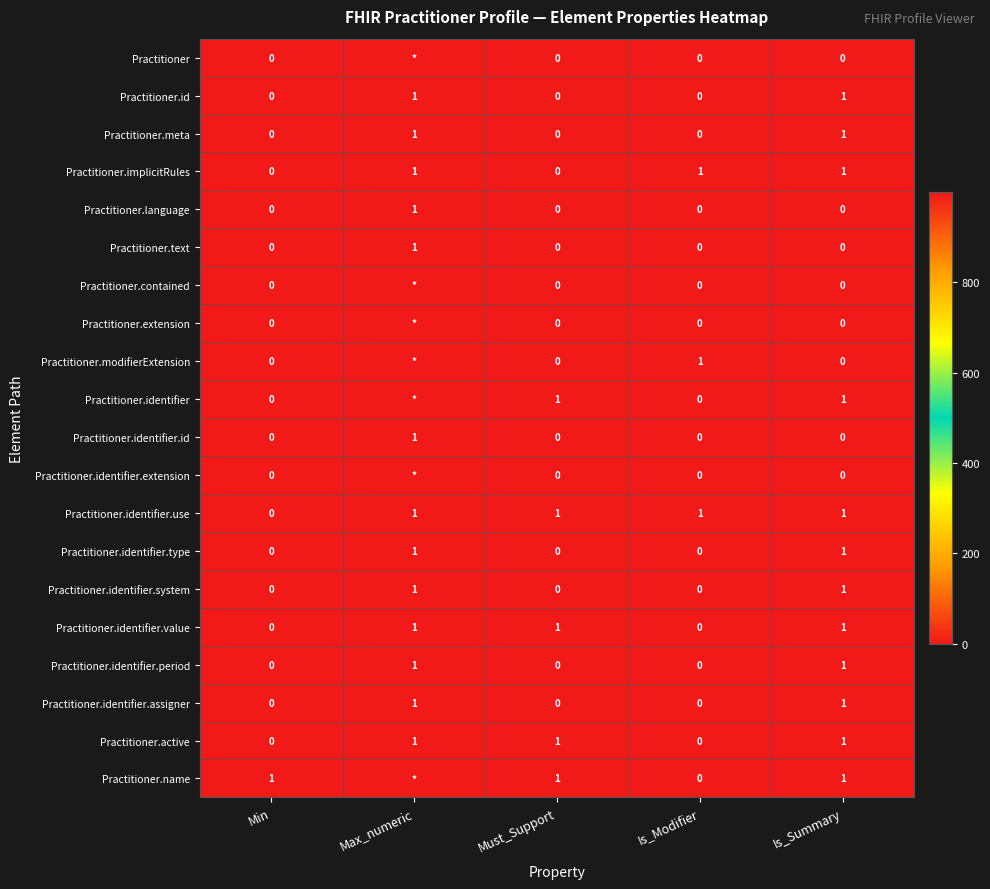

Which category has the highest value in the Practitioner.text series?

Max_numeric